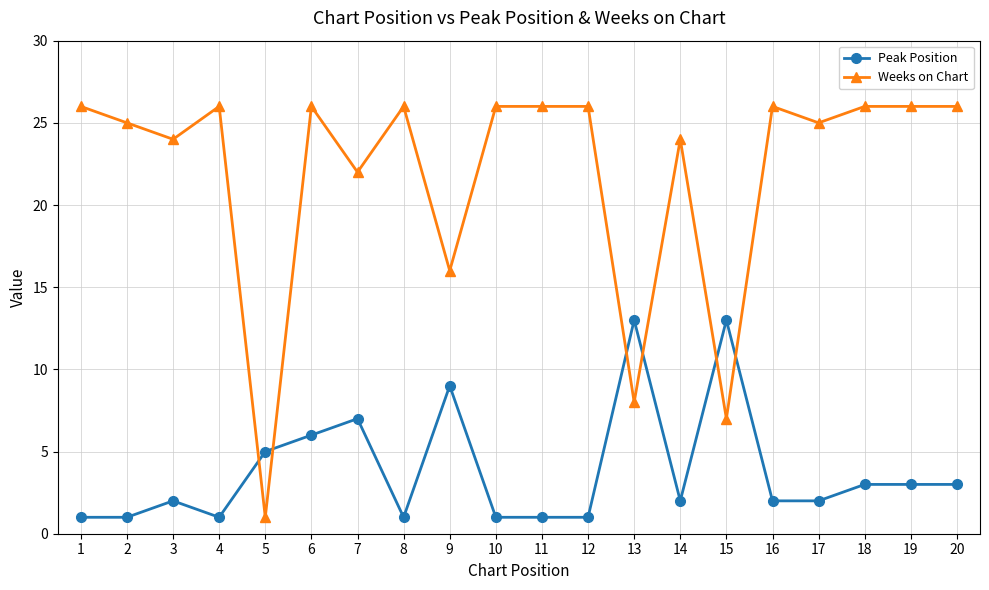

What are all the series names shown in the legend?

Peak Position, Weeks on Chart